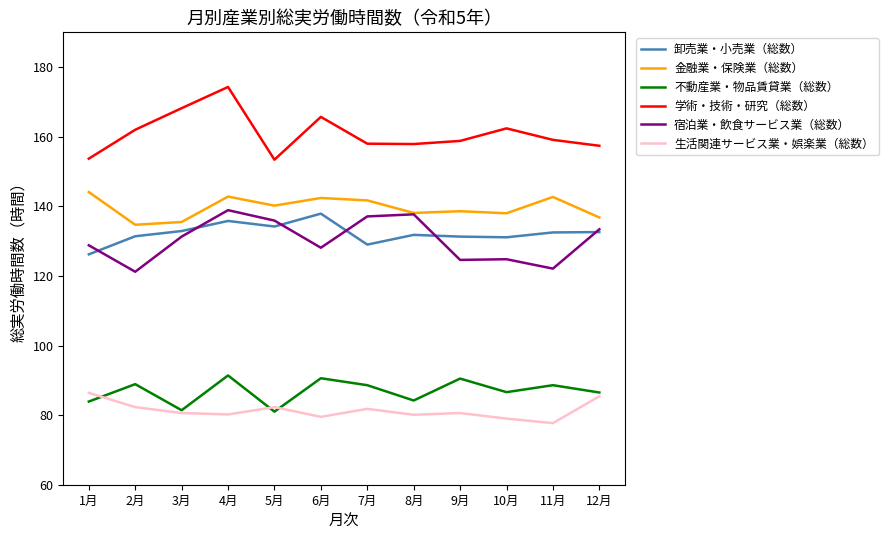

True or false: 卸売業・小売業（総数） has more than 0 interior local peaks.

True